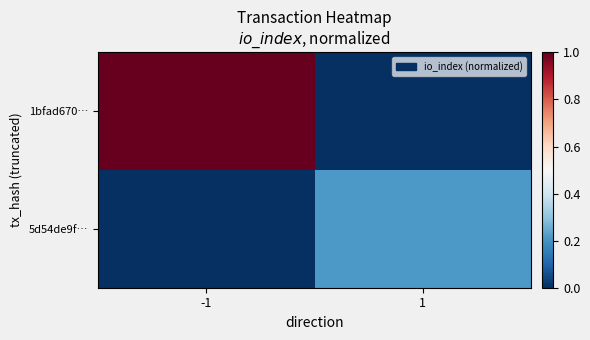

At how many categories does at least one series exceed 0?

2